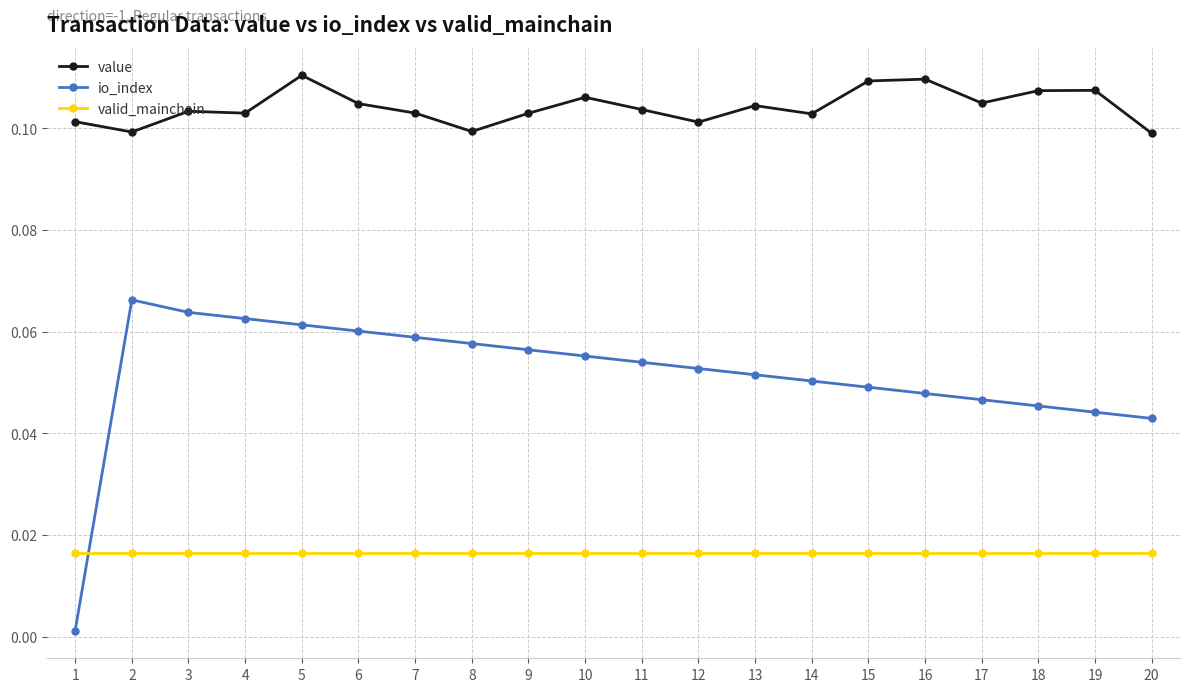

True or false: io_index has more than 1 interior local peaks.

False